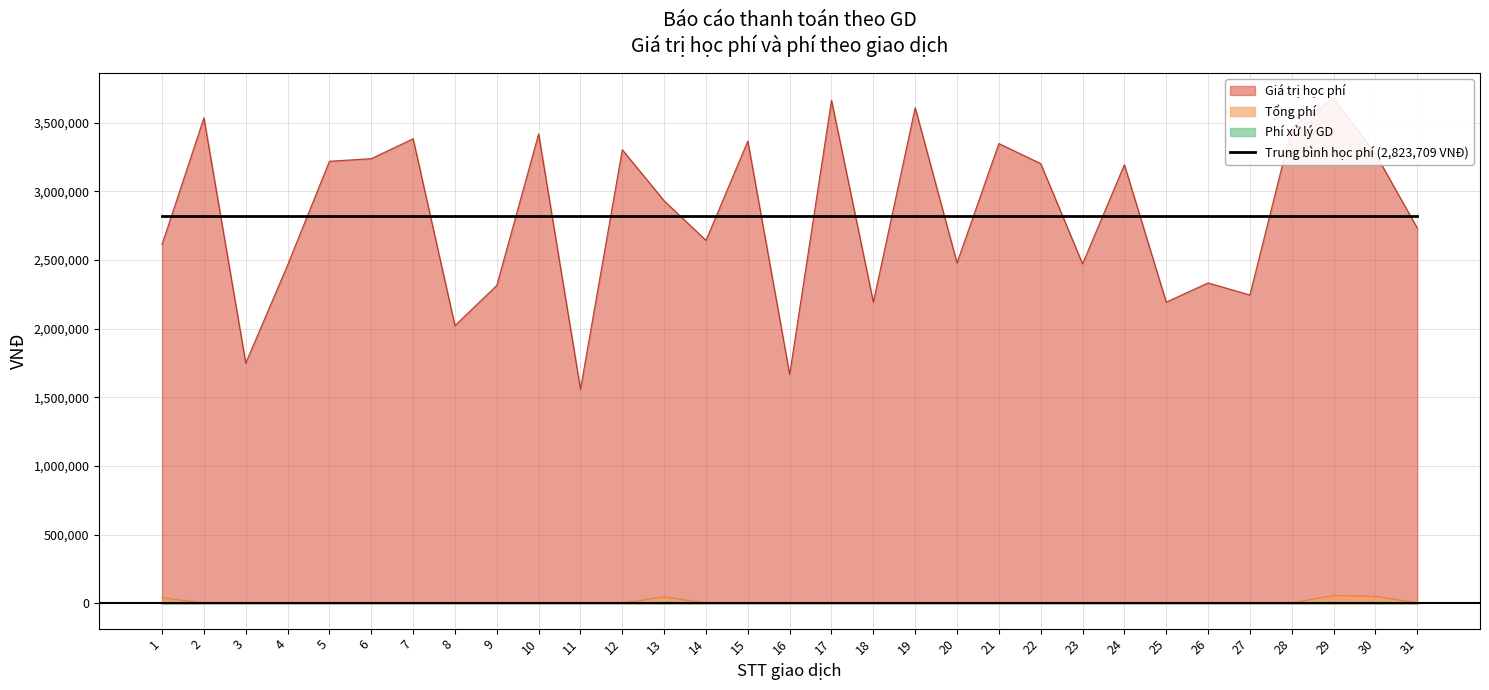

What is the value of the Giá trị học phí point at the 20th from the left?

2480000